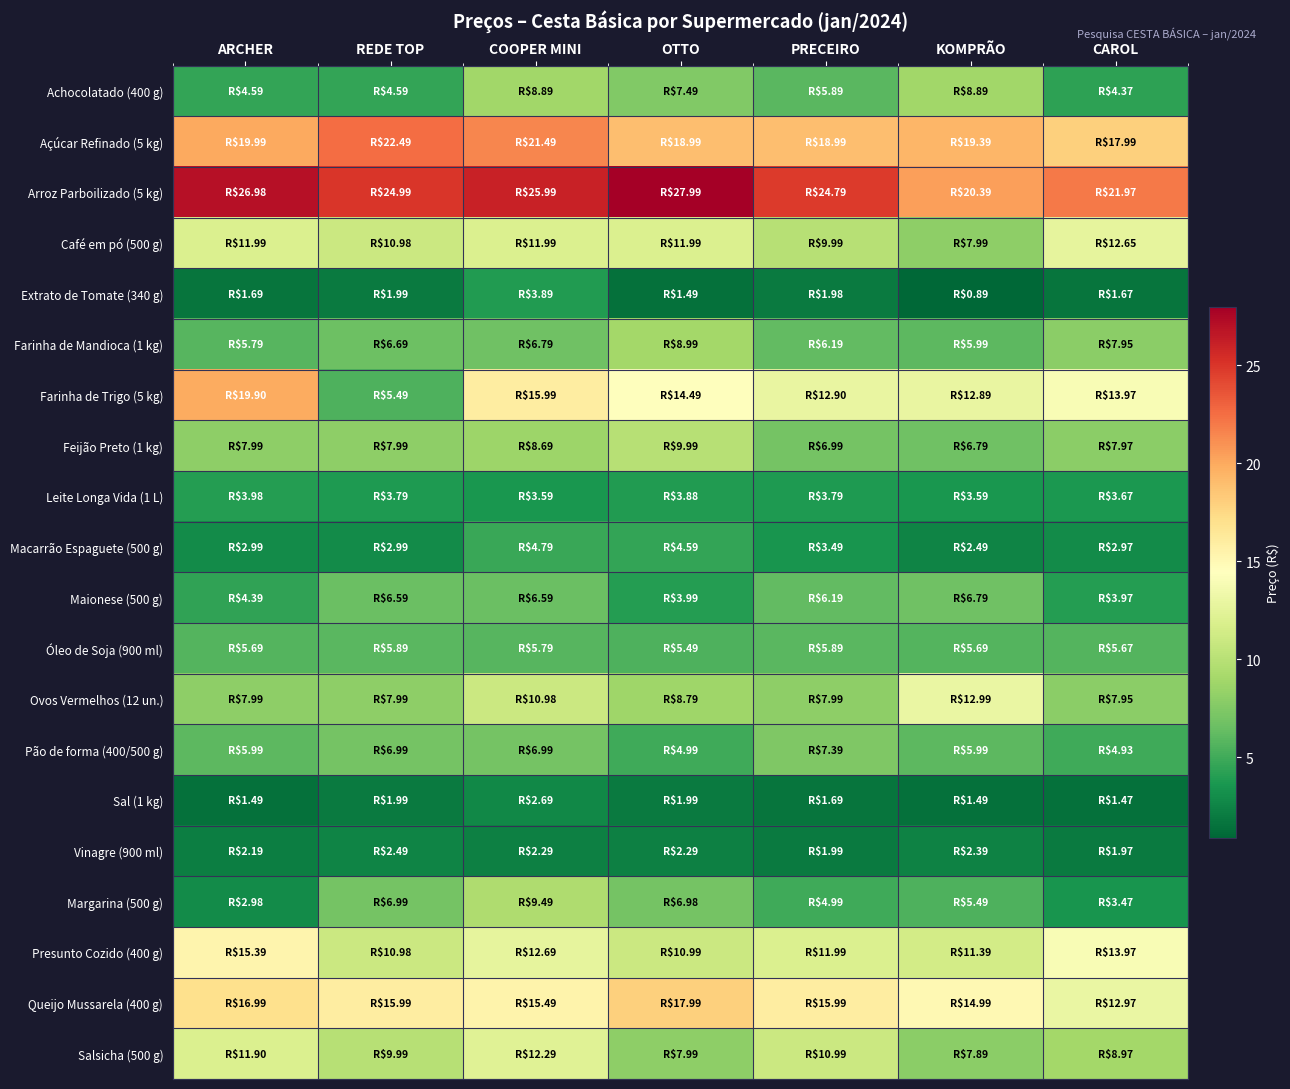

Reading right to left, what are all the values shown in this chart?

Achocolatado (400 g): CAROL=4.4	KOMPRÃO=8.9	PRECEIRO=5.9	OTTO=7.5	COOPER MINI=8.9	REDE TOP=4.6	ARCHER=4.6
Açúcar Refinado (5 kg): CAROL=18.0	KOMPRÃO=19.4	PRECEIRO=19.0	OTTO=19.0	COOPER MINI=21.5	REDE TOP=22.5	ARCHER=20.0
Arroz Parboilizado (5 kg): CAROL=22.0	KOMPRÃO=20.4	PRECEIRO=24.8	OTTO=28.0	COOPER MINI=26.0	REDE TOP=25.0	ARCHER=27.0
Café em pó (500 g): CAROL=12.7	KOMPRÃO=8.0	PRECEIRO=10.0	OTTO=12.0	COOPER MINI=12.0	REDE TOP=11.0	ARCHER=12.0
Extrato de Tomate (340 g): CAROL=1.7	KOMPRÃO=0.9	PRECEIRO=2.0	OTTO=1.5	COOPER MINI=3.9	REDE TOP=2.0	ARCHER=1.7
Farinha de Mandioca (1 kg): CAROL=8.0	KOMPRÃO=6.0	PRECEIRO=6.2	OTTO=9.0	COOPER MINI=6.8	REDE TOP=6.7	ARCHER=5.8
Farinha de Trigo (5 kg): CAROL=14.0	KOMPRÃO=12.9	PRECEIRO=12.9	OTTO=14.5	COOPER MINI=16.0	REDE TOP=5.5	ARCHER=19.9
Feijão Preto (1 kg): CAROL=8.0	KOMPRÃO=6.8	PRECEIRO=7.0	OTTO=10.0	COOPER MINI=8.7	REDE TOP=8.0	ARCHER=8.0
Leite Longa Vida (1 L): CAROL=3.7	KOMPRÃO=3.6	PRECEIRO=3.8	OTTO=3.9	COOPER MINI=3.6	REDE TOP=3.8	ARCHER=4.0
Macarrão Espaguete (500 g): CAROL=3.0	KOMPRÃO=2.5	PRECEIRO=3.5	OTTO=4.6	COOPER MINI=4.8	REDE TOP=3.0	ARCHER=3.0
Maionese (500 g): CAROL=4.0	KOMPRÃO=6.8	PRECEIRO=6.2	OTTO=4.0	COOPER MINI=6.6	REDE TOP=6.6	ARCHER=4.4
Óleo de Soja (900 ml): CAROL=5.7	KOMPRÃO=5.7	PRECEIRO=5.9	OTTO=5.5	COOPER MINI=5.8	REDE TOP=5.9	ARCHER=5.7
Ovos Vermelhos (12 un.): CAROL=8.0	KOMPRÃO=13.0	PRECEIRO=8.0	OTTO=8.8	COOPER MINI=11.0	REDE TOP=8.0	ARCHER=8.0
Pão de forma (400/500 g): CAROL=4.9	KOMPRÃO=6.0	PRECEIRO=7.4	OTTO=5.0	COOPER MINI=7.0	REDE TOP=7.0	ARCHER=6.0
Sal (1 kg): CAROL=1.5	KOMPRÃO=1.5	PRECEIRO=1.7	OTTO=2.0	COOPER MINI=2.7	REDE TOP=2.0	ARCHER=1.5
Vinagre (900 ml): CAROL=2.0	KOMPRÃO=2.4	PRECEIRO=2.0	OTTO=2.3	COOPER MINI=2.3	REDE TOP=2.5	ARCHER=2.2
Margarina (500 g): CAROL=3.5	KOMPRÃO=5.5	PRECEIRO=5.0	OTTO=7.0	COOPER MINI=9.5	REDE TOP=7.0	ARCHER=3.0
Presunto Cozido (400 g): CAROL=14.0	KOMPRÃO=11.4	PRECEIRO=12.0	OTTO=11.0	COOPER MINI=12.7	REDE TOP=11.0	ARCHER=15.4
Queijo Mussarela (400 g): CAROL=13.0	KOMPRÃO=15.0	PRECEIRO=16.0	OTTO=18.0	COOPER MINI=15.5	REDE TOP=16.0	ARCHER=17.0
Salsicha (500 g): CAROL=9.0	KOMPRÃO=7.9	PRECEIRO=11.0	OTTO=8.0	COOPER MINI=12.3	REDE TOP=10.0	ARCHER=11.9